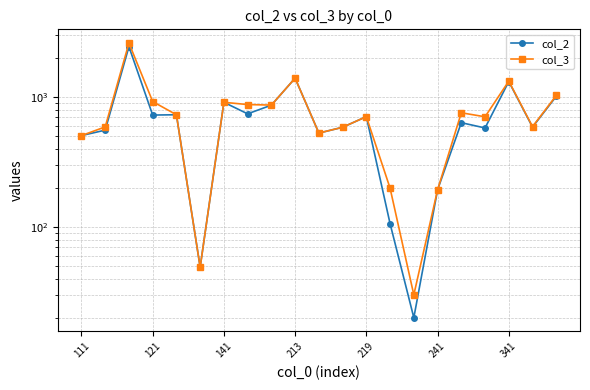

The value of col_2 at 10 is 701. True or false?

False